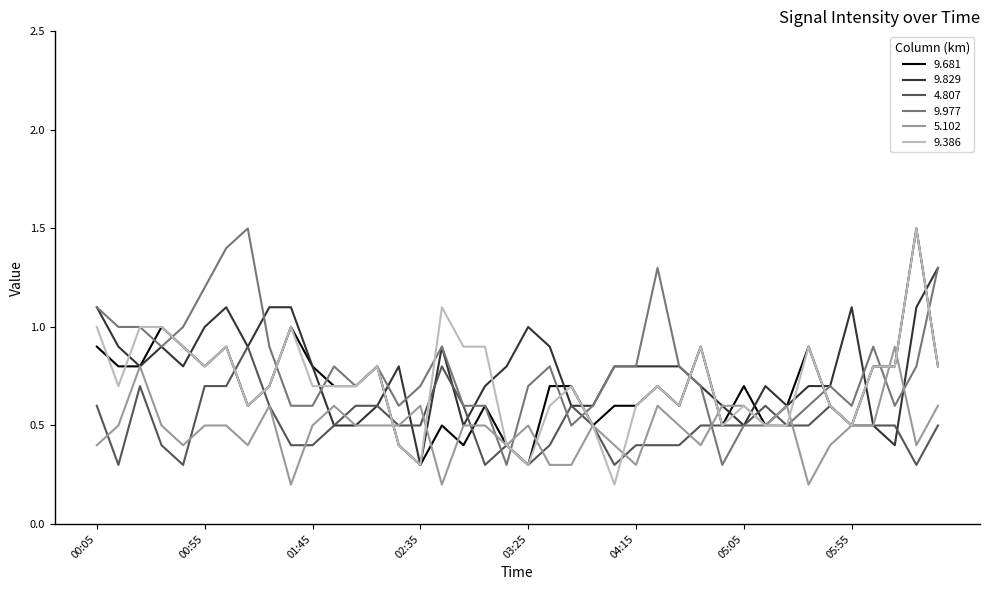

What is the lowest value of the 9.829 series?

0.3